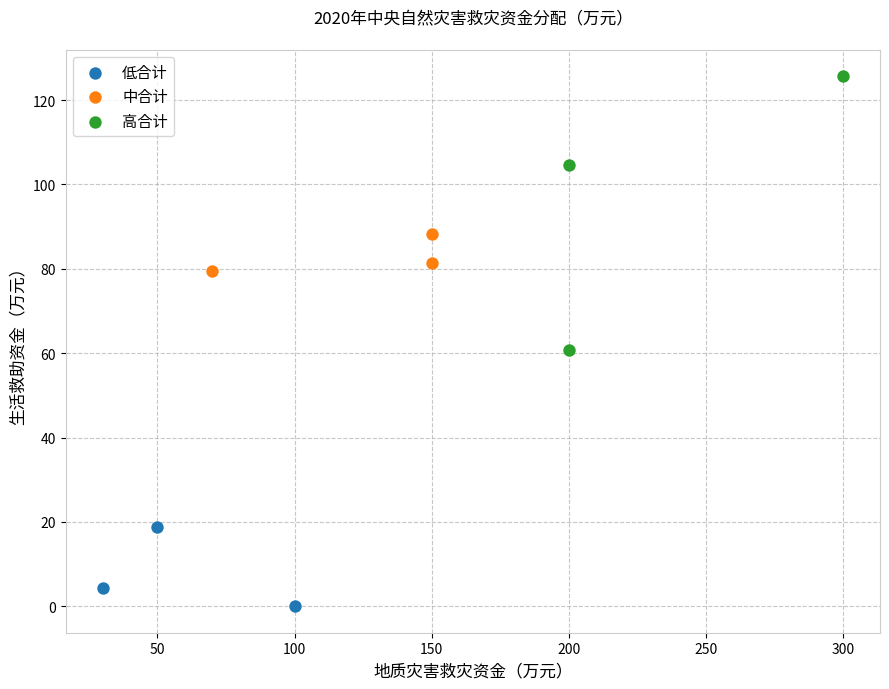

Which series has the largest Y range (max minus min)?

高合计